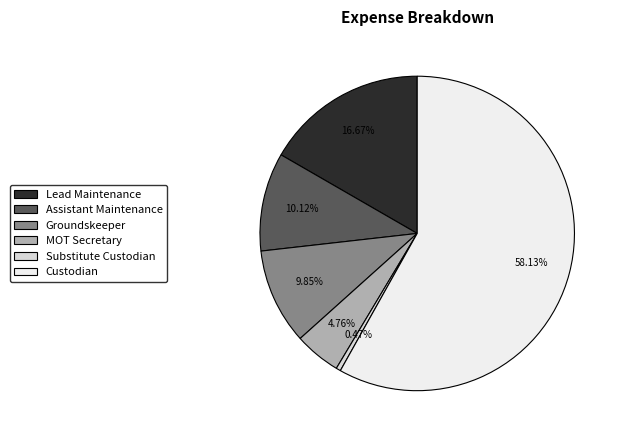

How many segments does this pie chart have?

6